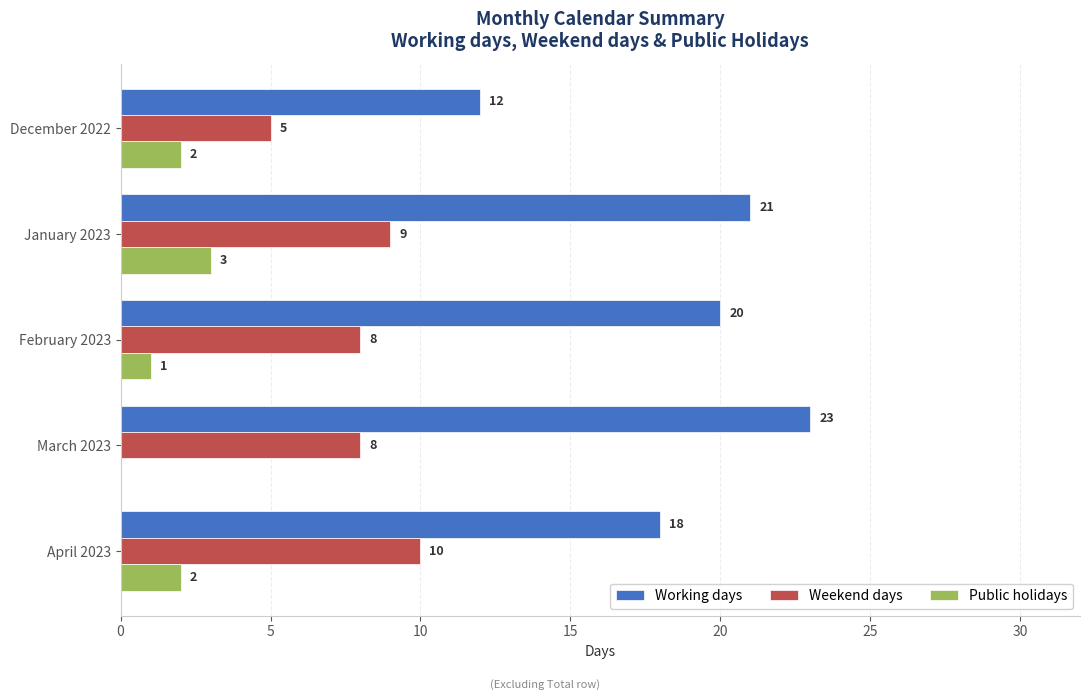

What is the maximum value for Weekend days?

10